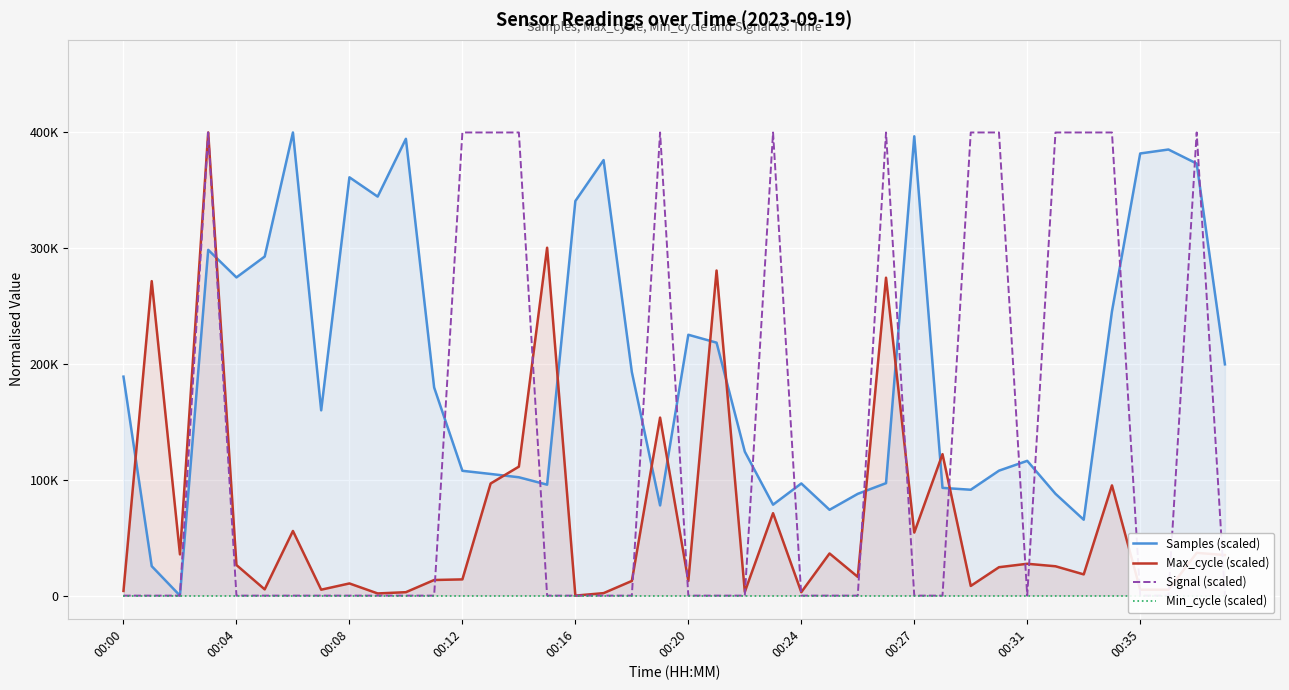

Which series ends up on top after the final intersection of Samples (scaled) and Signal (scaled)?

Samples (scaled)